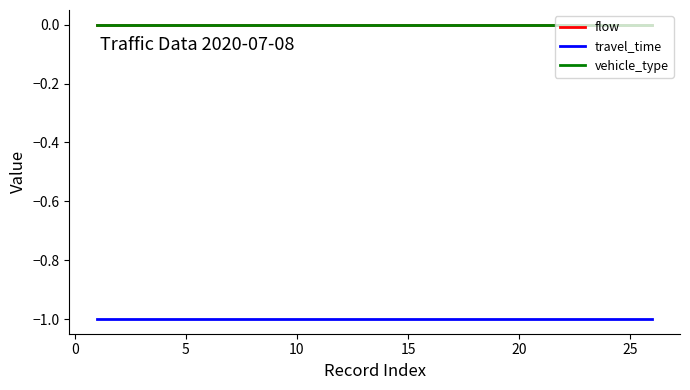

Does the chart display data point markers on the line(s)?

No